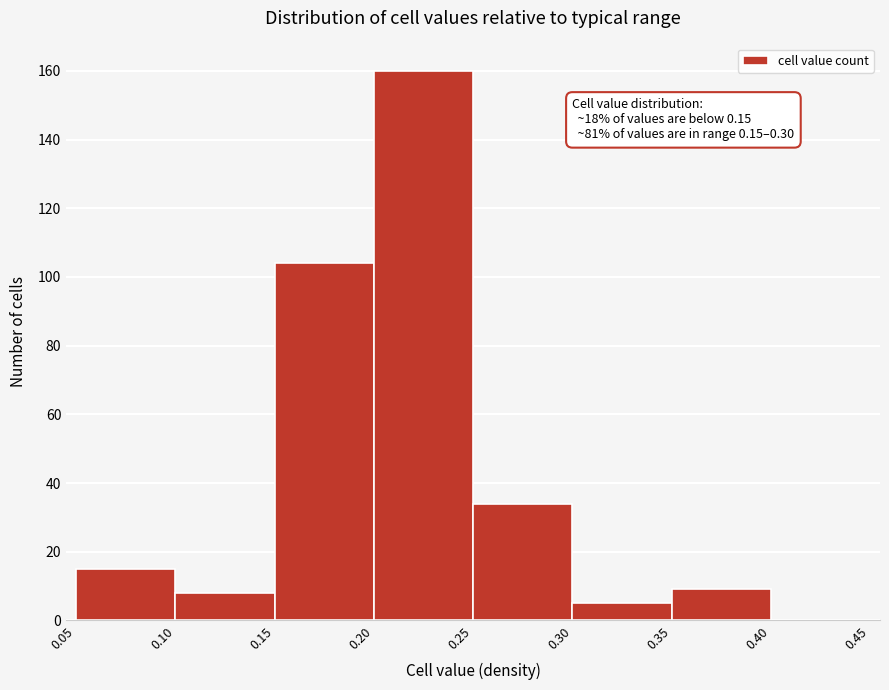

Which range on the x-axis has the tallest bar?

0.20 to 0.25